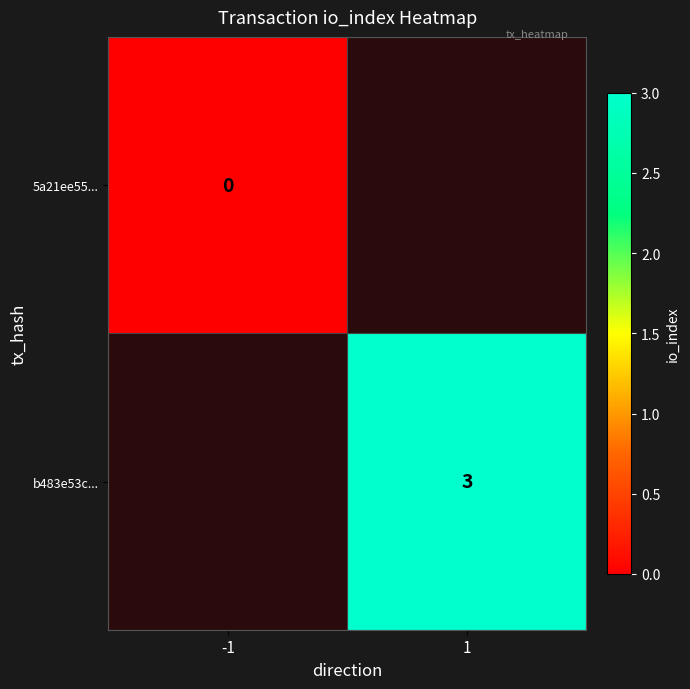

Is it true that b483e53c... equals 5 at 1?

False